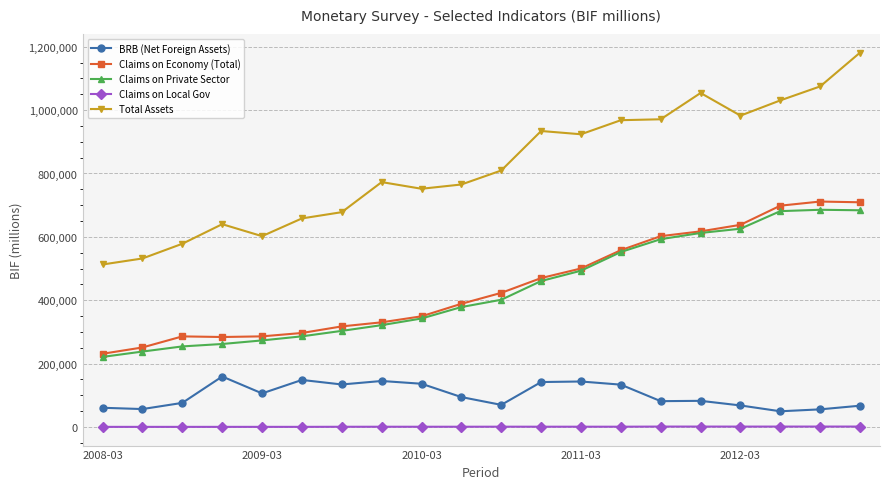

What is the value of the BRB (Net Foreign Assets) point at the 14th from the left?

133383.1